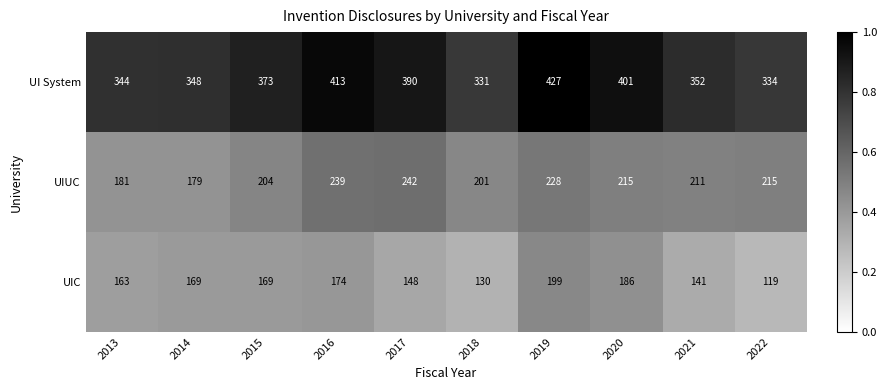

Which category has the highest value across all series?

2019